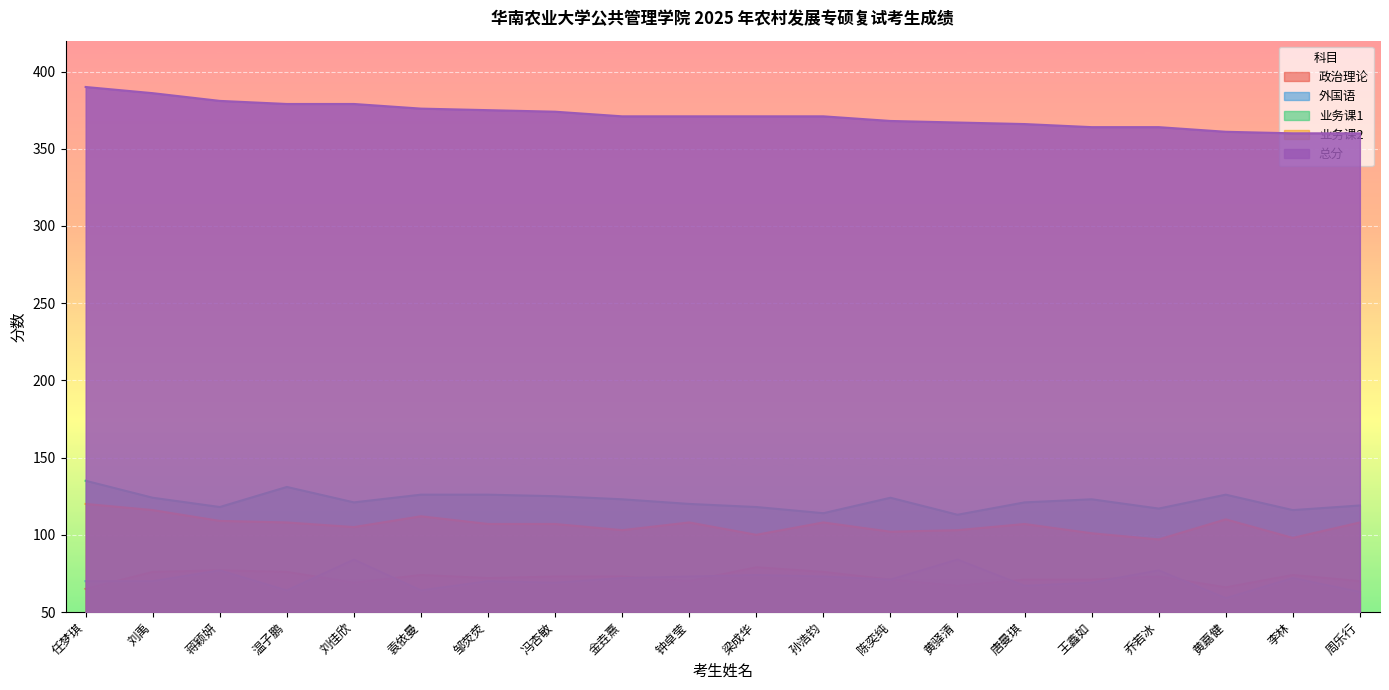

What position from the right is 袁依曼?

15